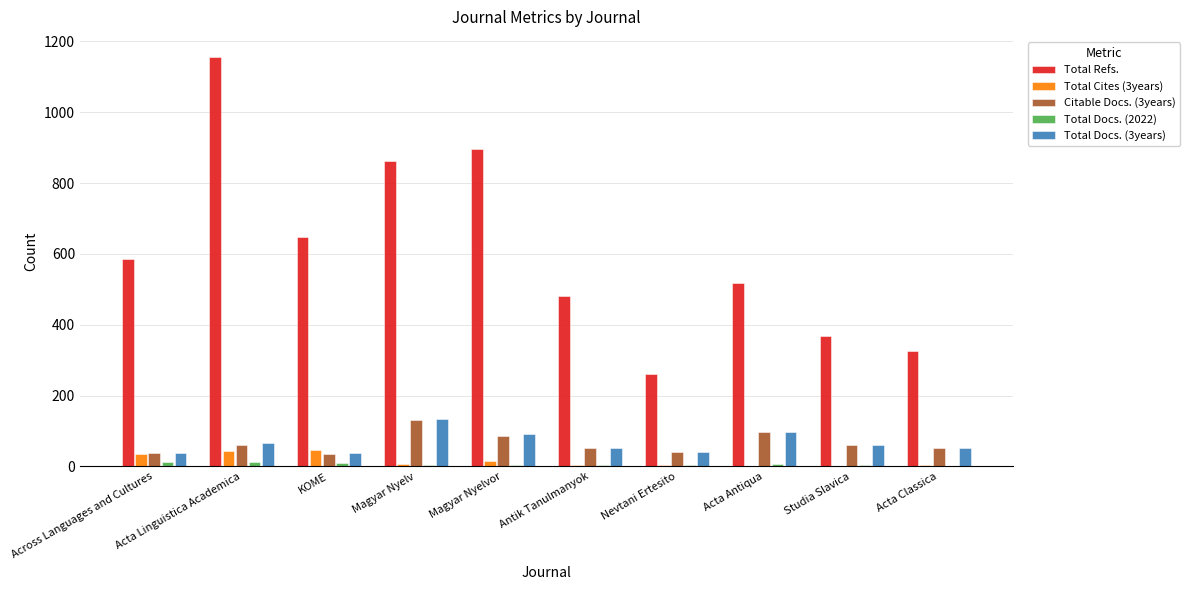

Are the bars horizontal?

No